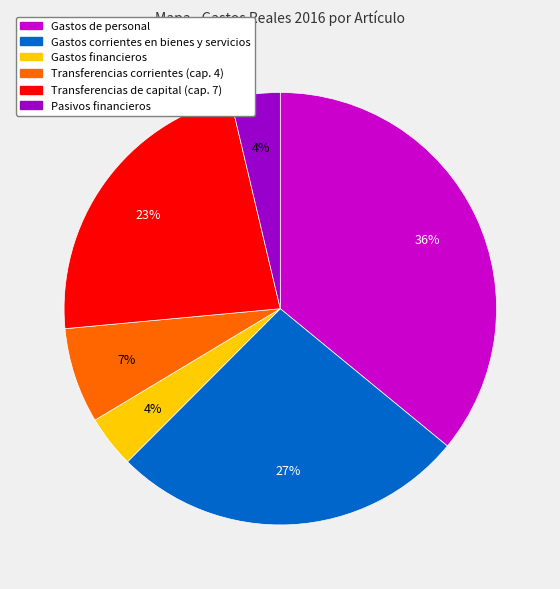

To the nearest percent, what is the difference between the largest and smallest slice percentages?

32%